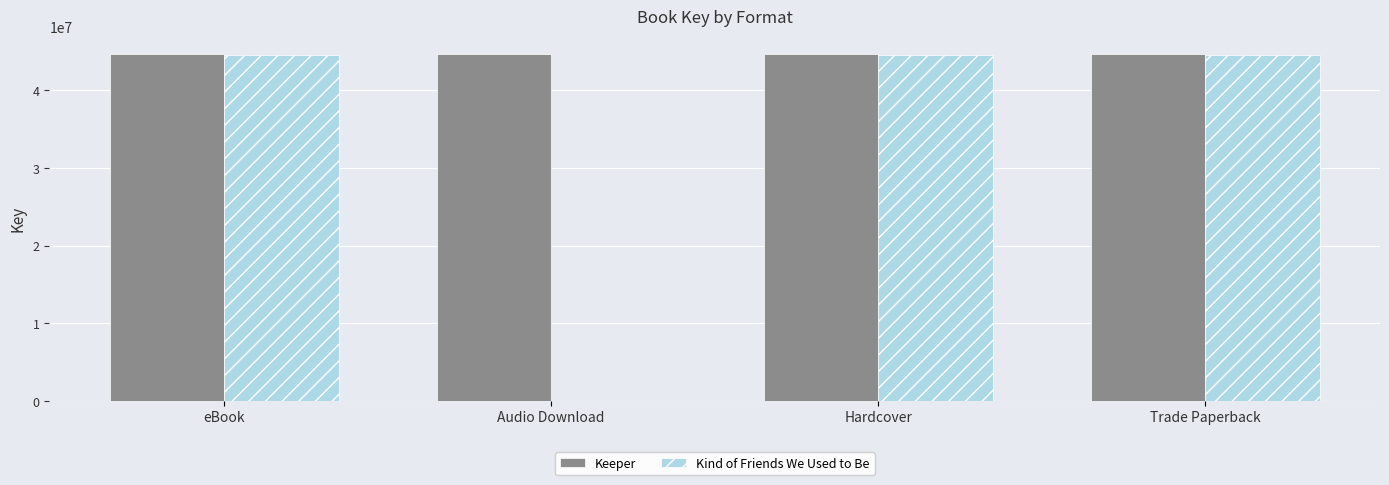

True or false: Kind of Friends We Used to Be has a value of 62792600 at eBook.

False